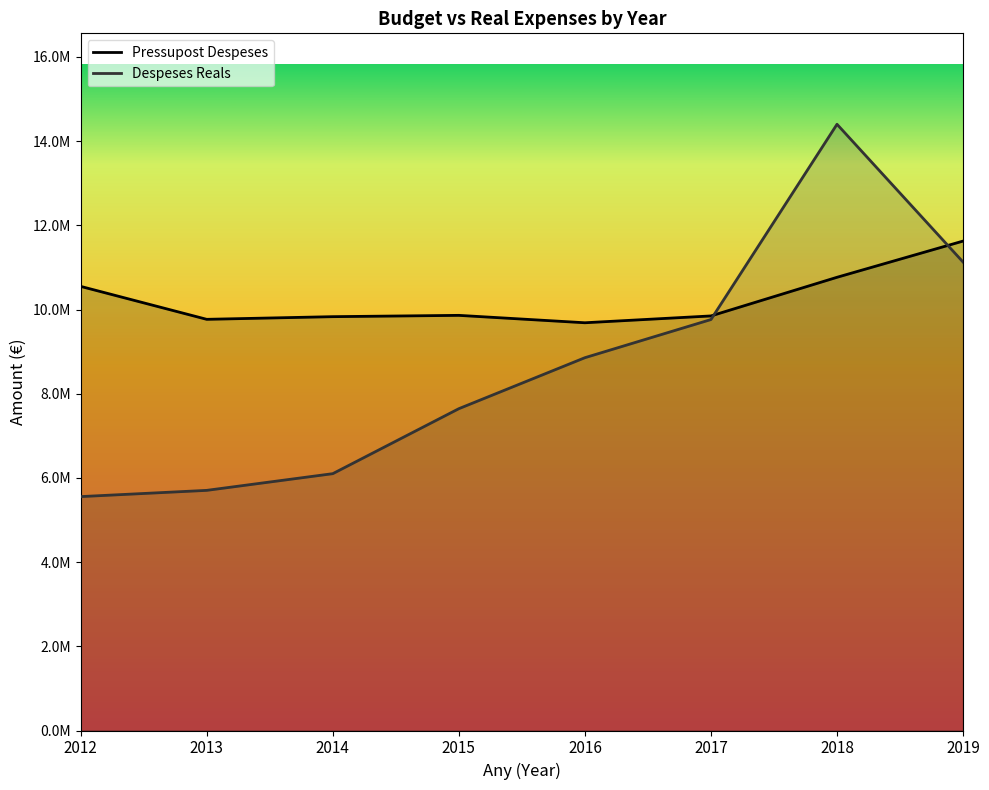

Between 2015 and 2019, which series saw the biggest shift?

Despeses Reals